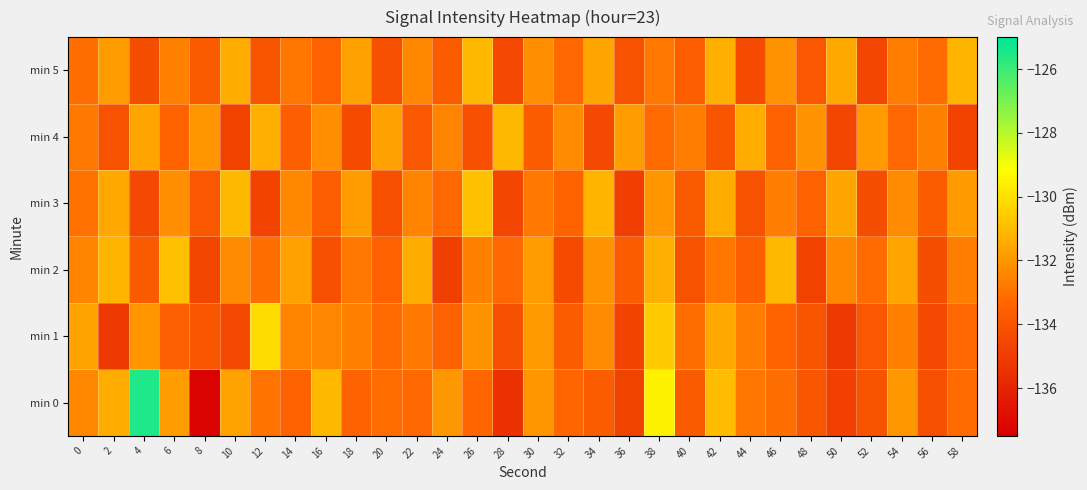

At which category is the sum across all series the highest?

38